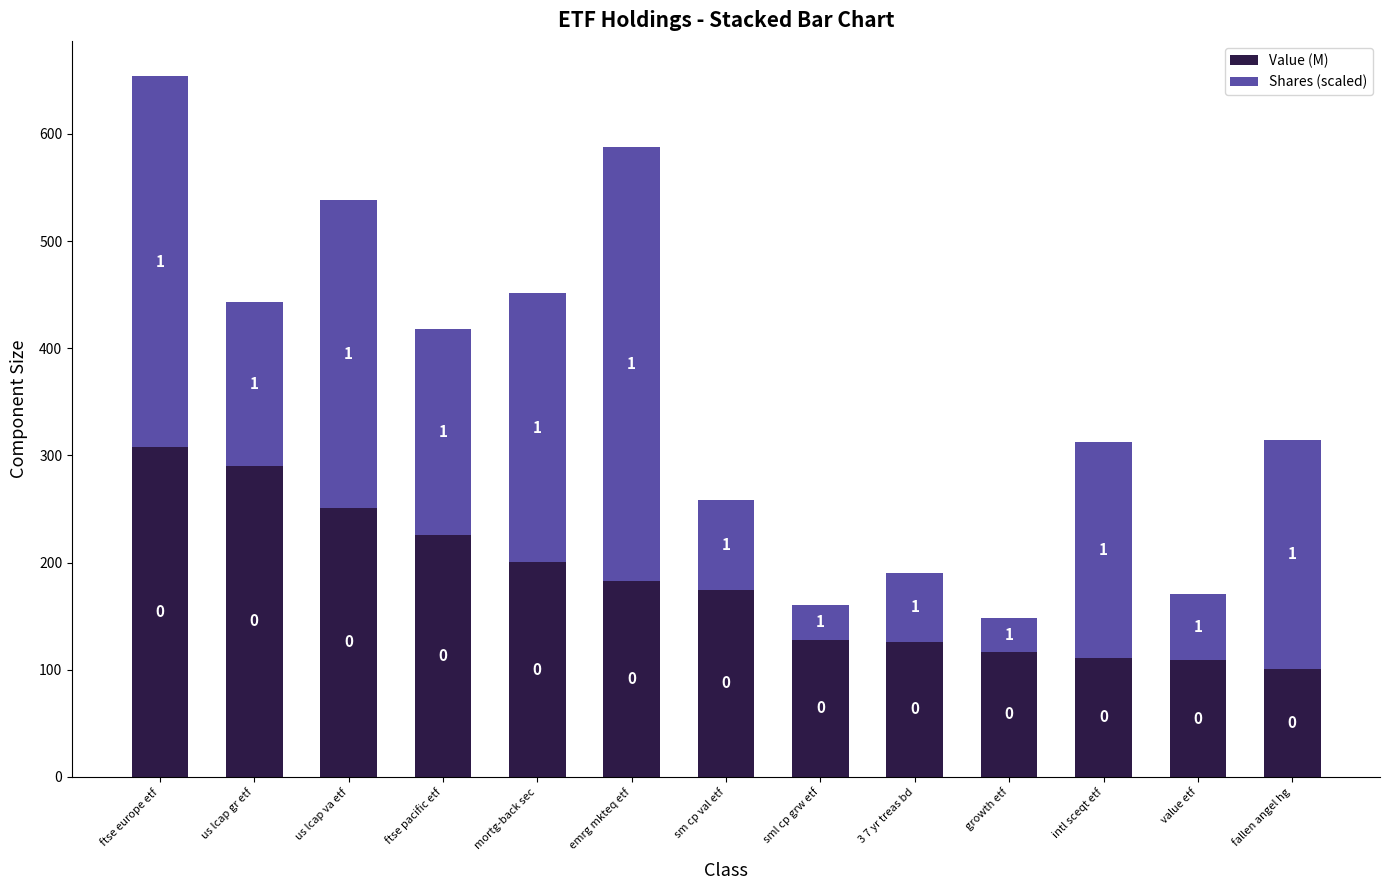

Does the chart contain stacked bars?

Yes